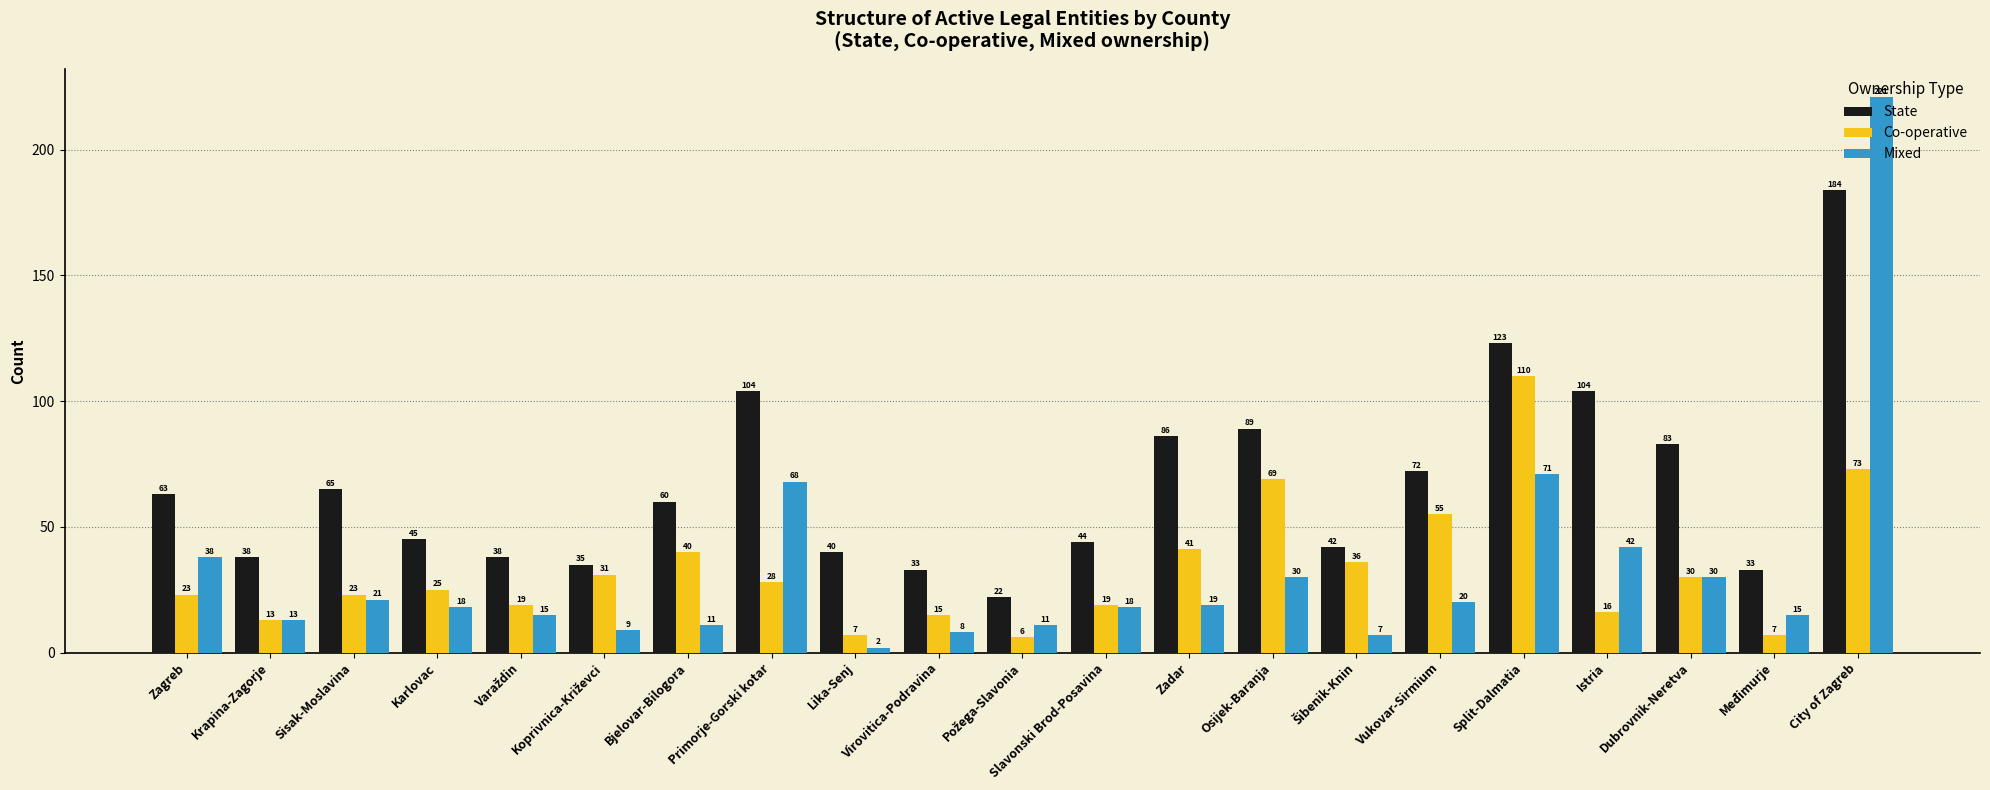

Count the number of categories in the chart.

21